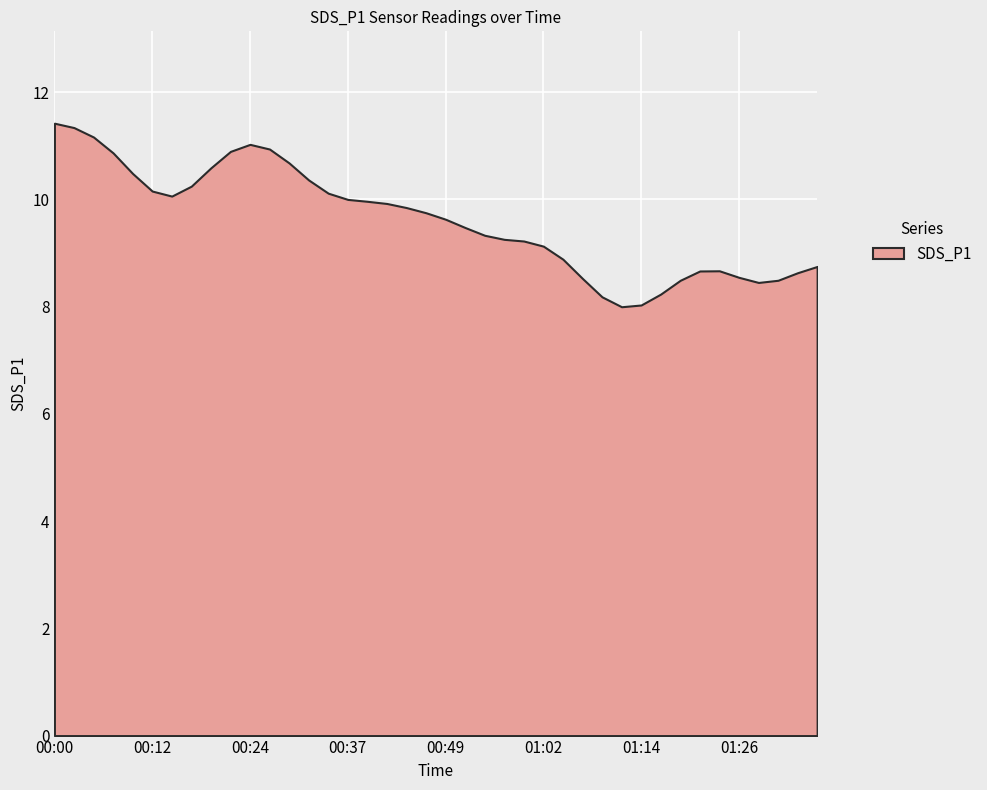

What is the minimum value shown in the chart?

8.0